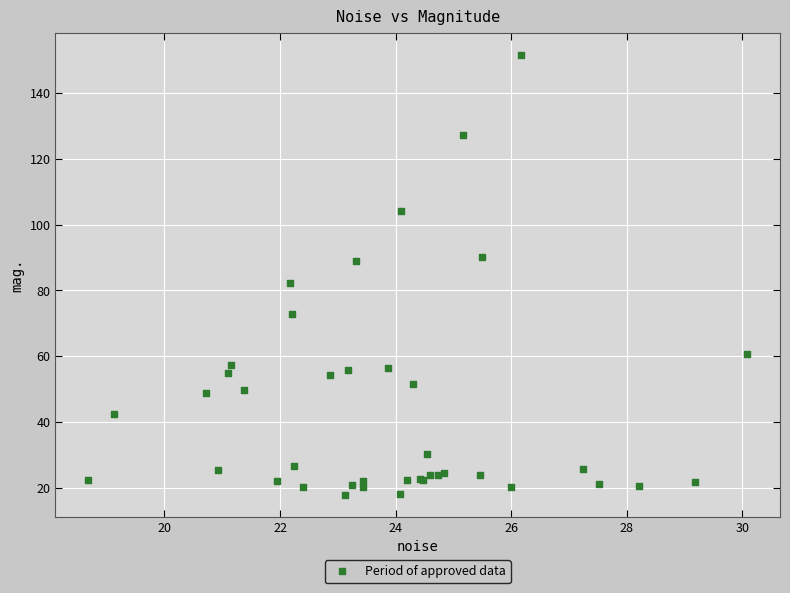

What Y value in the scatter plot is closest to 84?

82.3